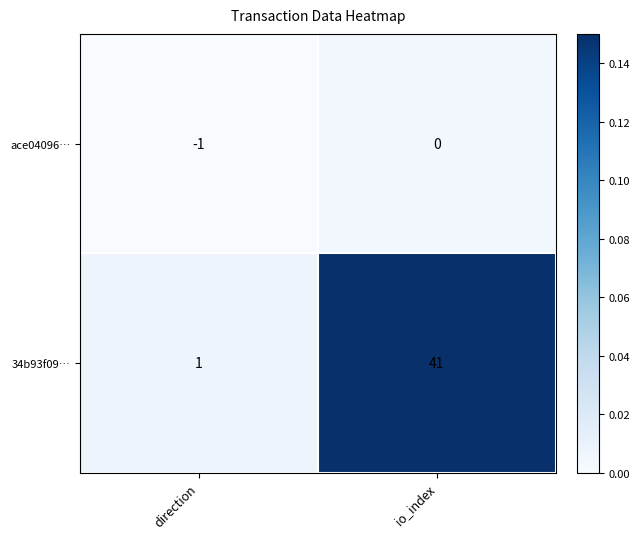

Is it true that ace04096… equals 0 at io_index?

True